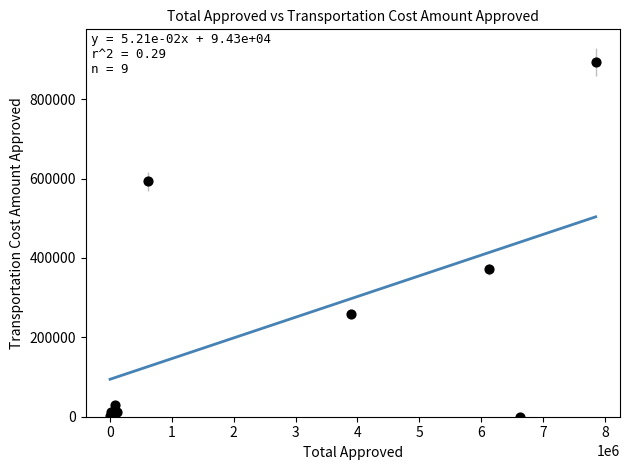

What Y value in the scatter plot is closest to 446913?

370972.0